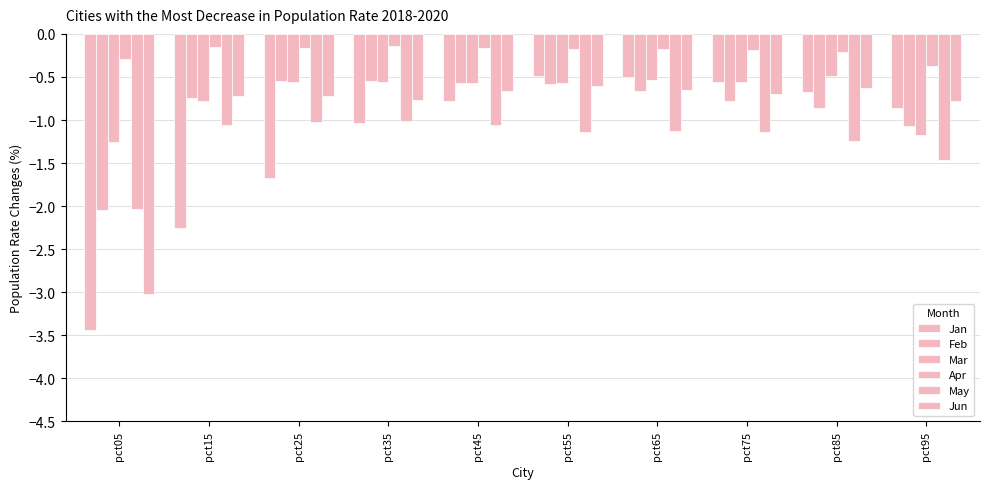

At how many categories does at least one series exceed -3?

10